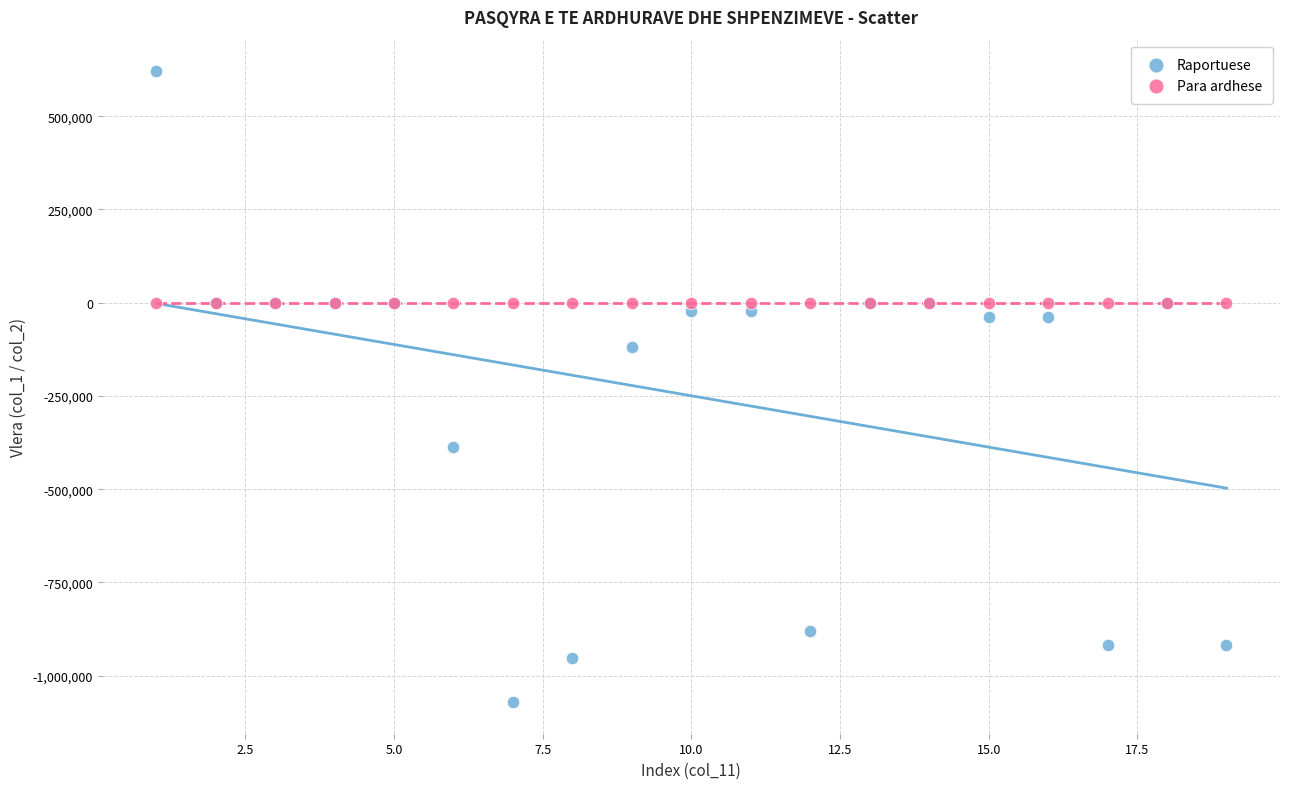

In the Raportuese series, what Y value is closest to -225258?

-119322